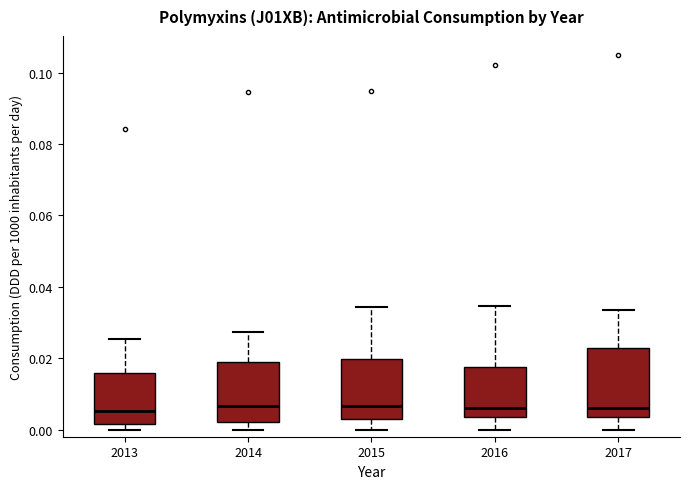

Where does the lower whisker of the box at x = 2015 end on the y-axis? The values are not printed on the chart, so give them approximately, as read against the axis.

0.000